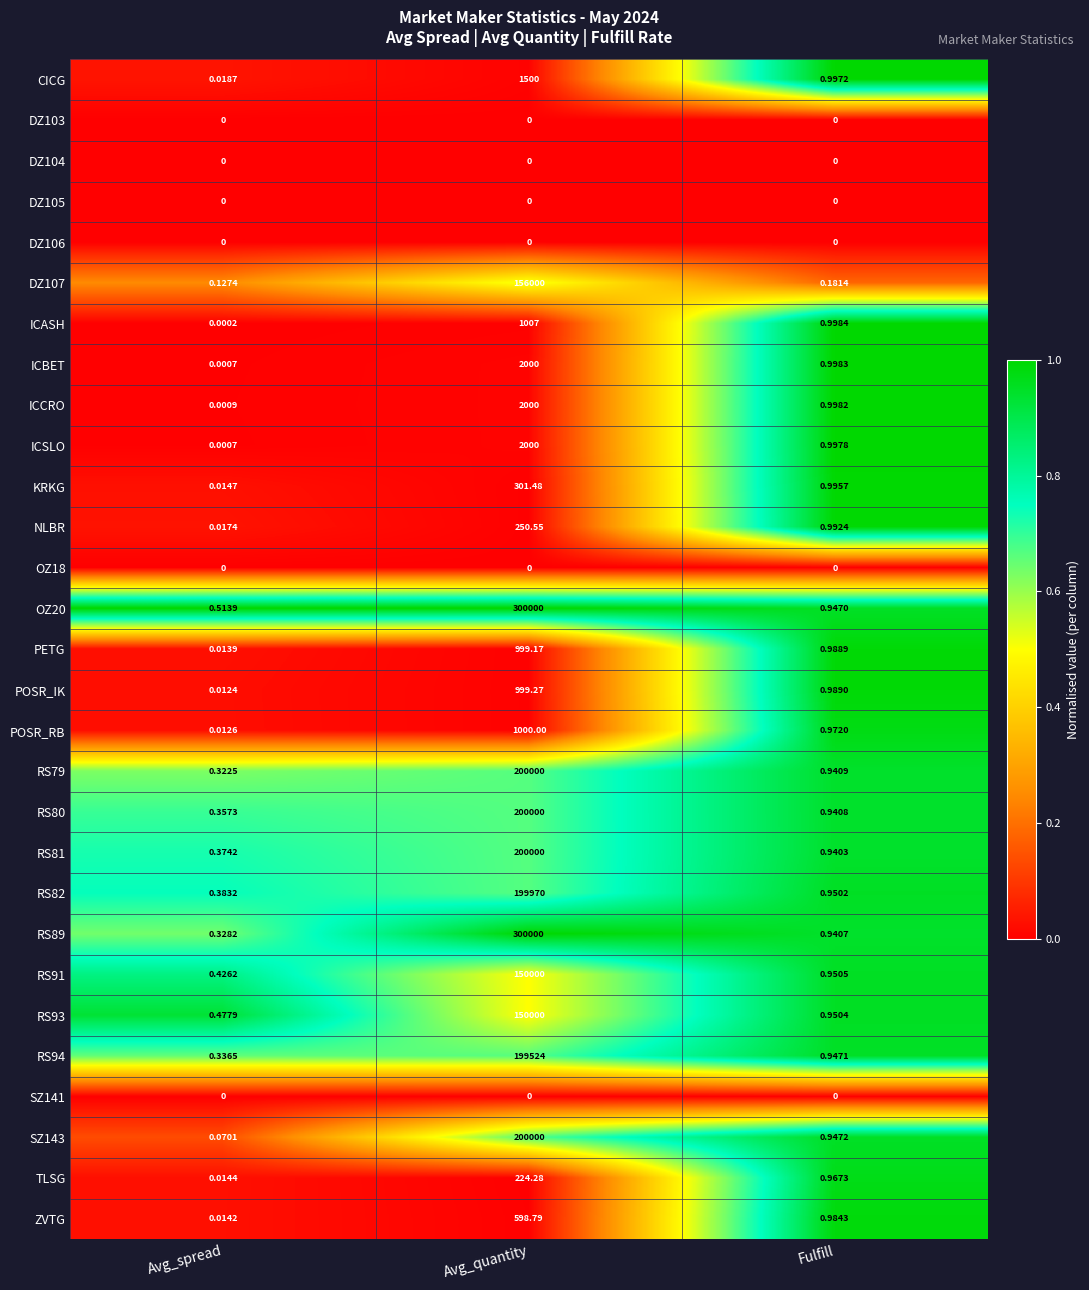

Which category has the highest value in the POSR_RB series?

Avg_quantity